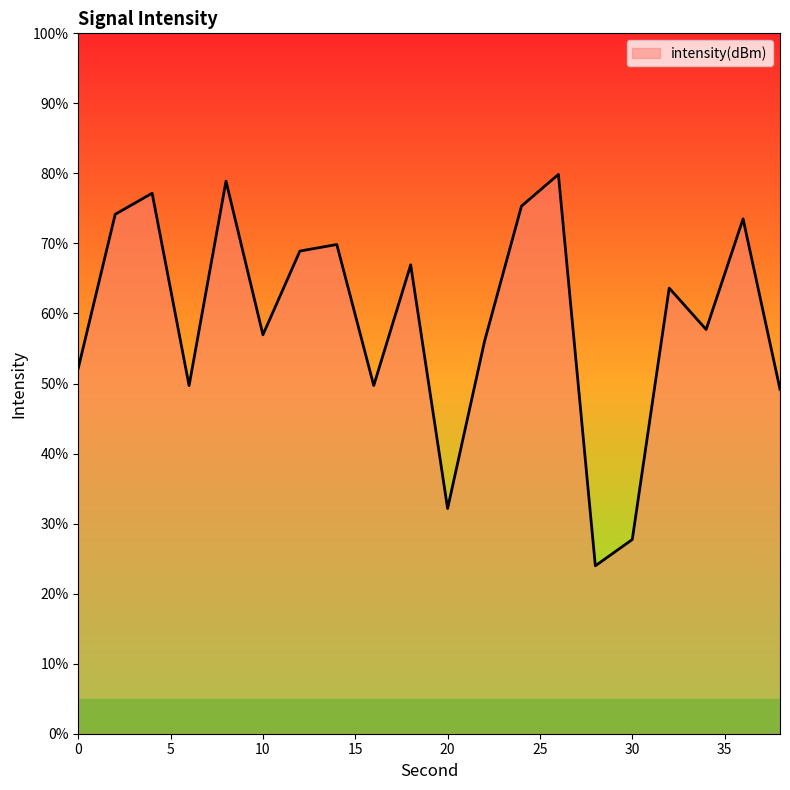

Reading right to left, list all the values displayed in this chart.

49.2	73.5	57.7	63.6	27.7	24.0	79.9	75.3	56.0	32.2	67.0	49.7	69.8	68.9	57.0	78.9	49.7	77.2	74.2	52.2